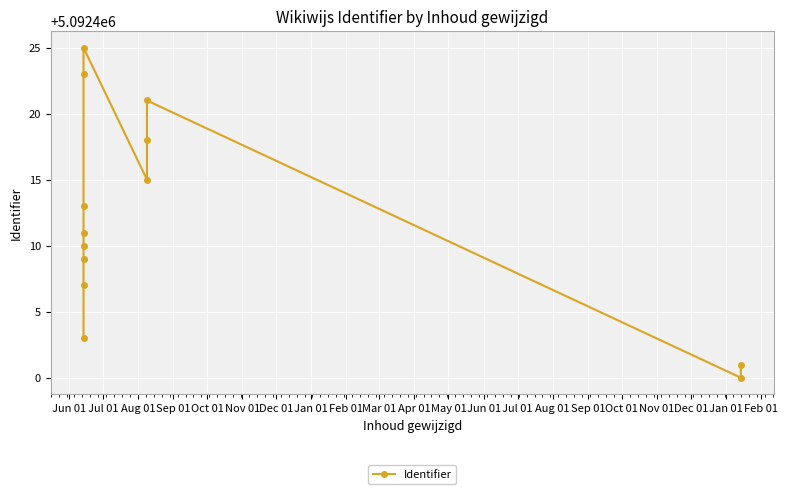

What is the maximum value shown in the chart?

5092425